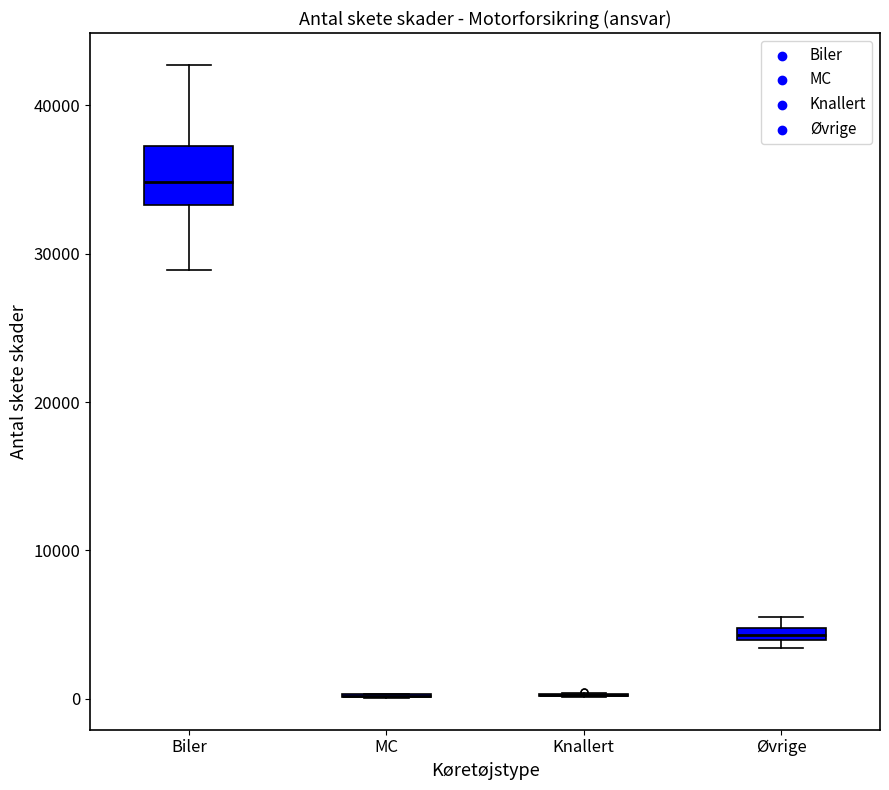

Which box is the tallest, from its lower edge to its upper edge?

Biler